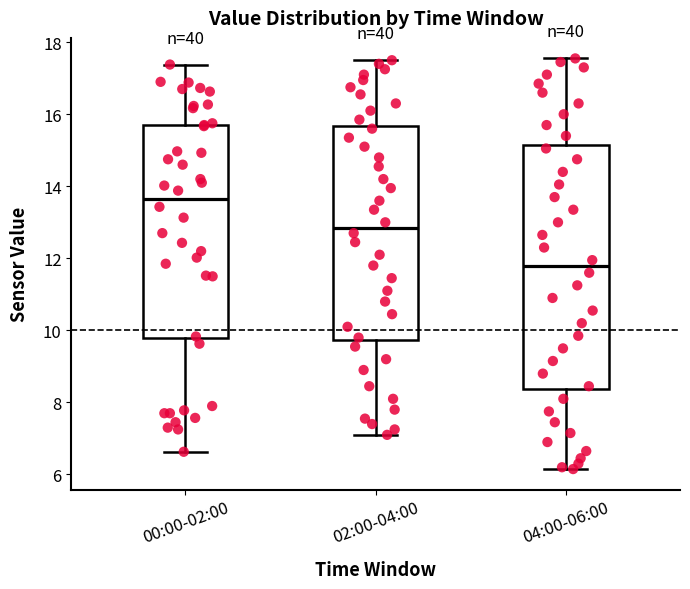

Reading left to right, transcribe this box plot: for each box, give where its median line is, the range the box spans, and where its two whiskers end, as read against the y-axis. The values are not printed on the chart, so give them approximately, as read against the axis.

00:00-02:00: median 13.6, box 9.8 to 15.8, whiskers 6.6 to 17.4
02:00-04:00: median 12.8, box 9.8 to 15.6, whiskers 7.2 to 17.6
04:00-06:00: median 11.8, box 8.4 to 15.2, whiskers 6.2 to 17.6